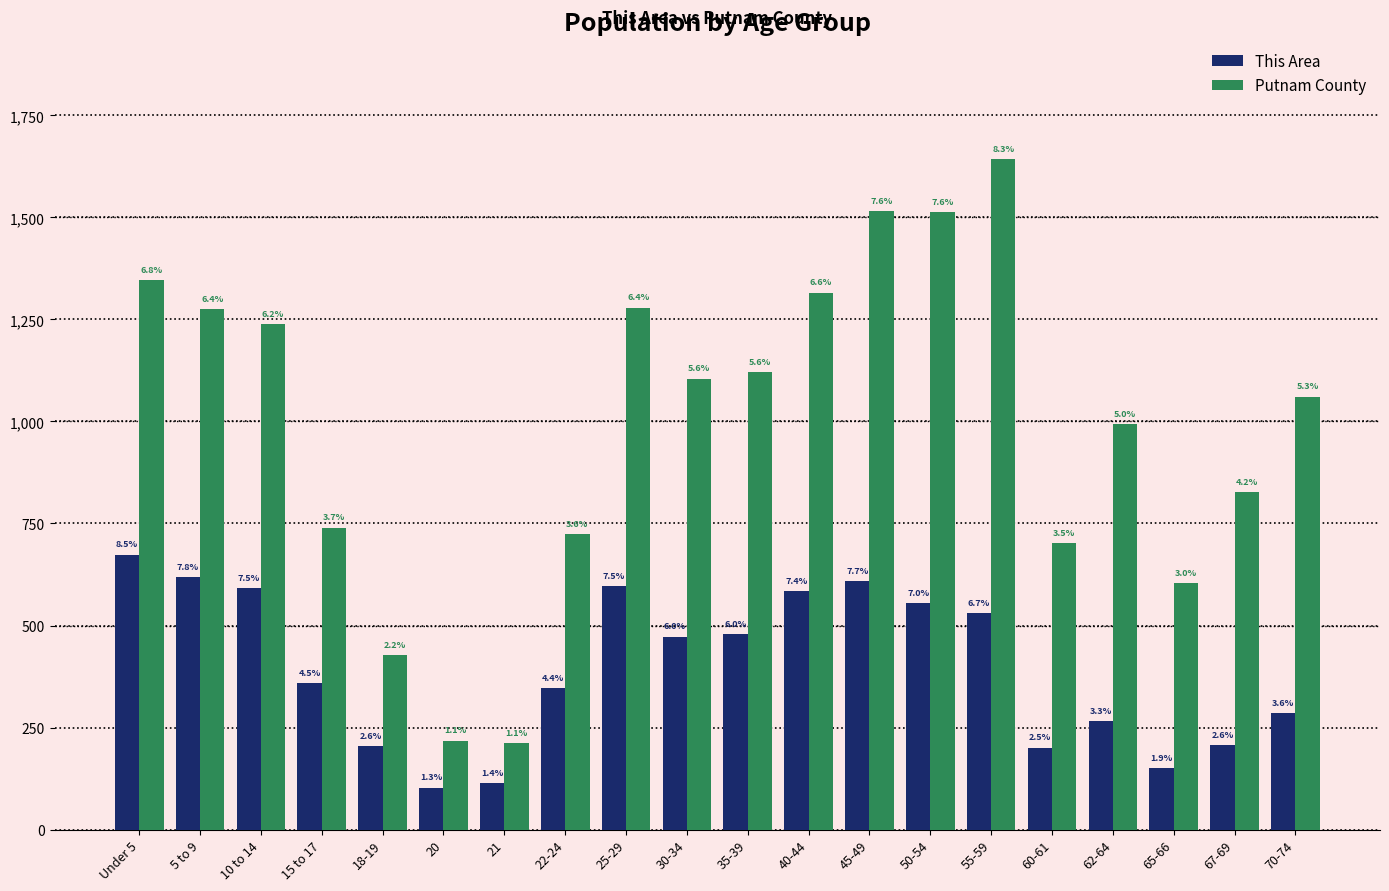

Read the This Area value at Under 5, to the nearest 100.

700